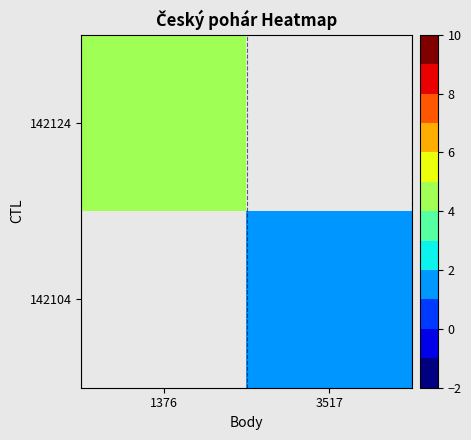

True or false: 142124 has a value of 7.1 at 1376.

False